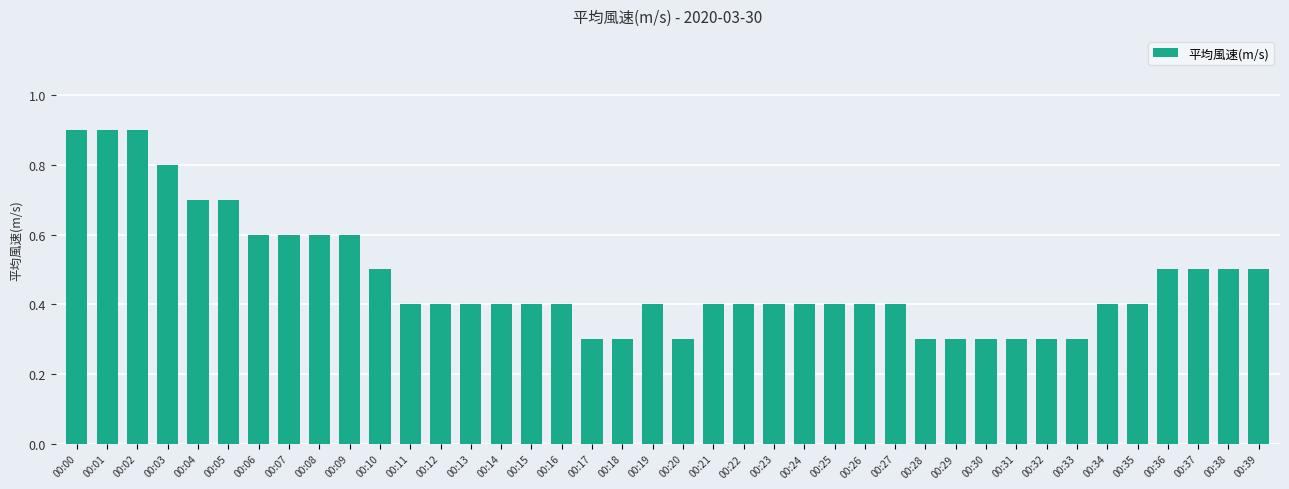

What is the average value?

0.5